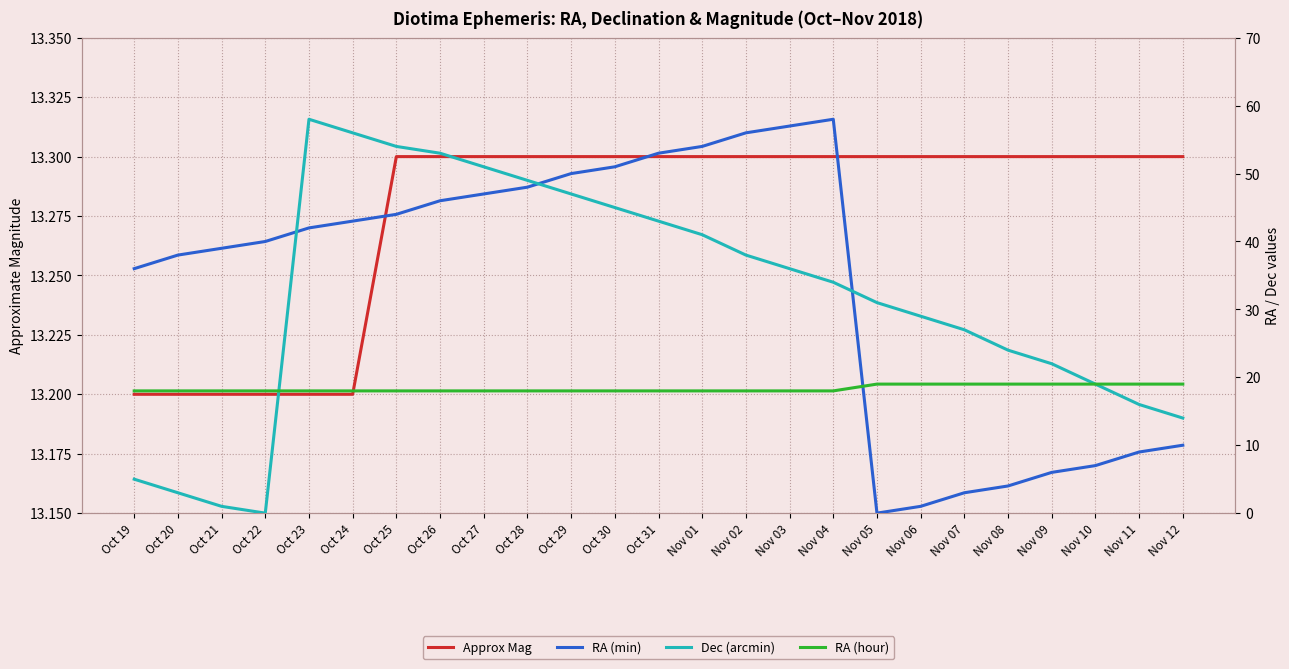

True or false: Approx Mag has a value of 13.3 at Nov 03.

True